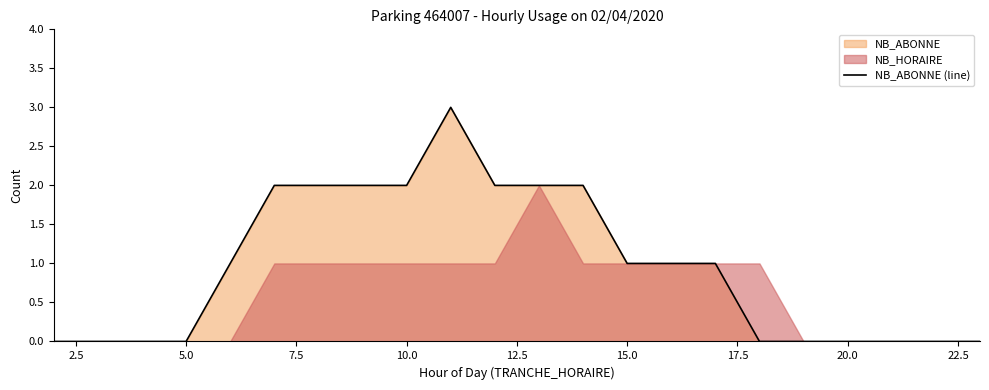

What is the maximum value for NB_ABONNE (line)?

3